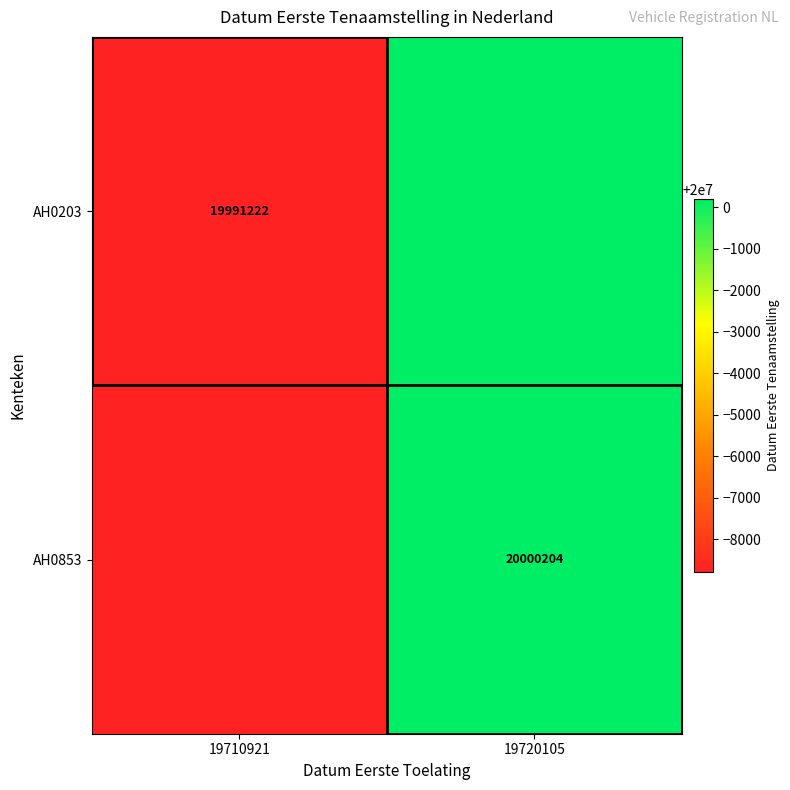

Between 19720105 and 19710921, which is larger?

19720105